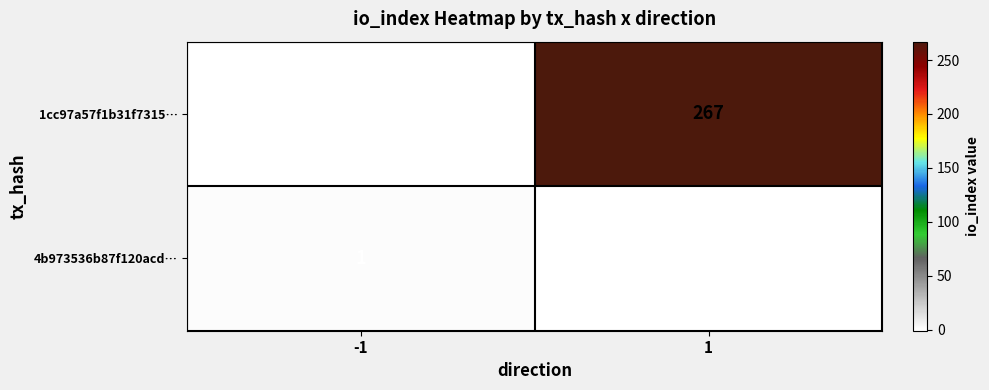

List the series in order of their overall mean, lowest first.

4b973536b87f120acd…, 1cc97a57f1b31f7315…